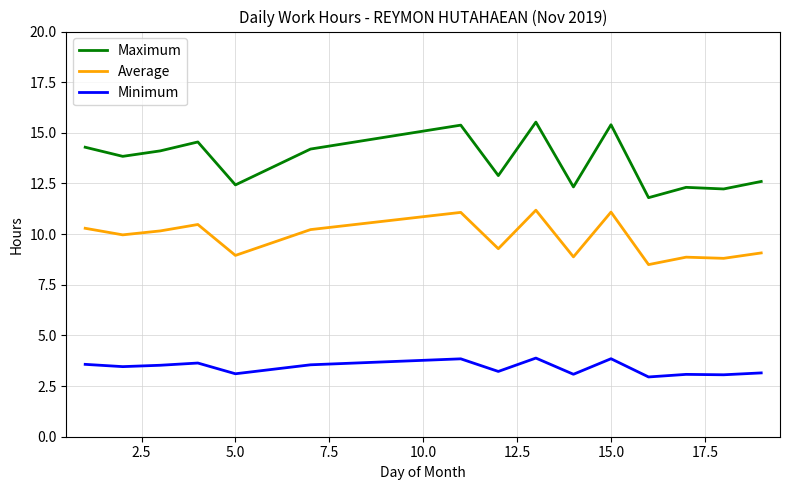

What is the difference between the maximum and minimum values in the Maximum series?

3.7